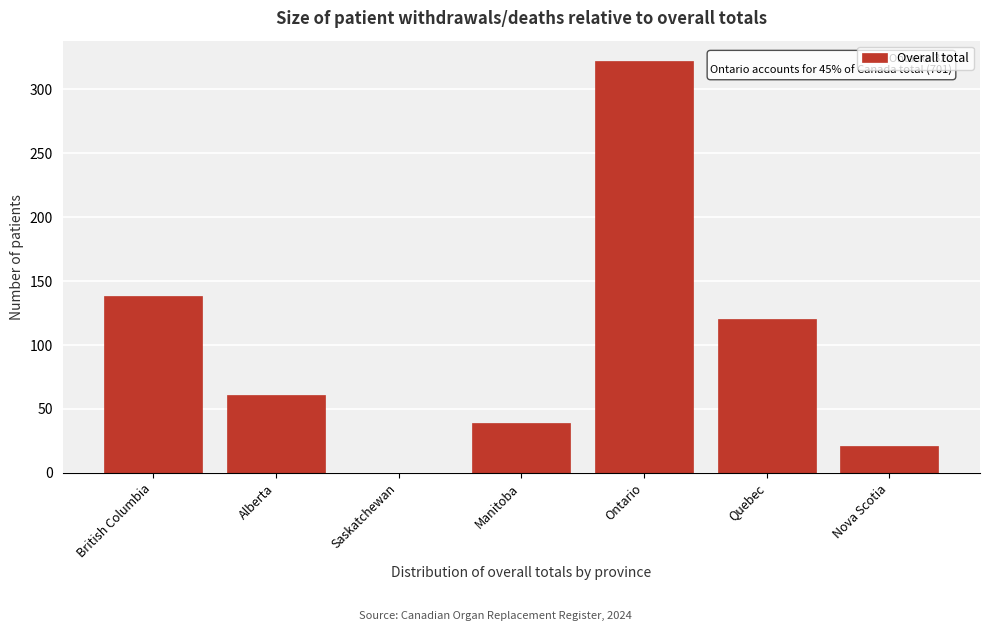

Reading left to right, transcribe all the data shown in this chart.

British Columbia=138	Alberta=61	Saskatchewan=0	Manitoba=39	Ontario=322	Quebec=120	Nova Scotia=21